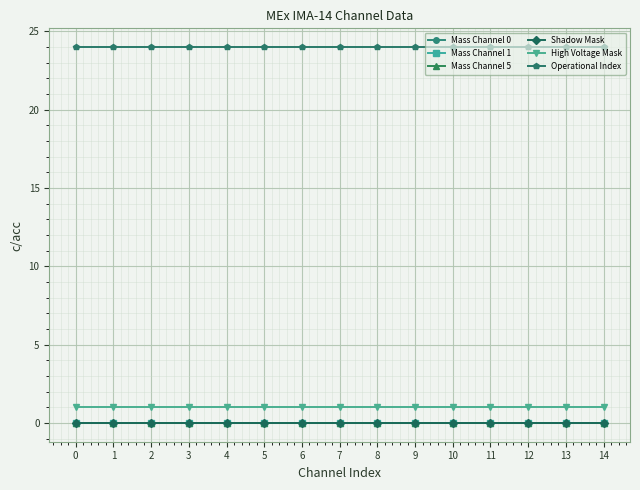

What is the maximum value shown in the chart?

24